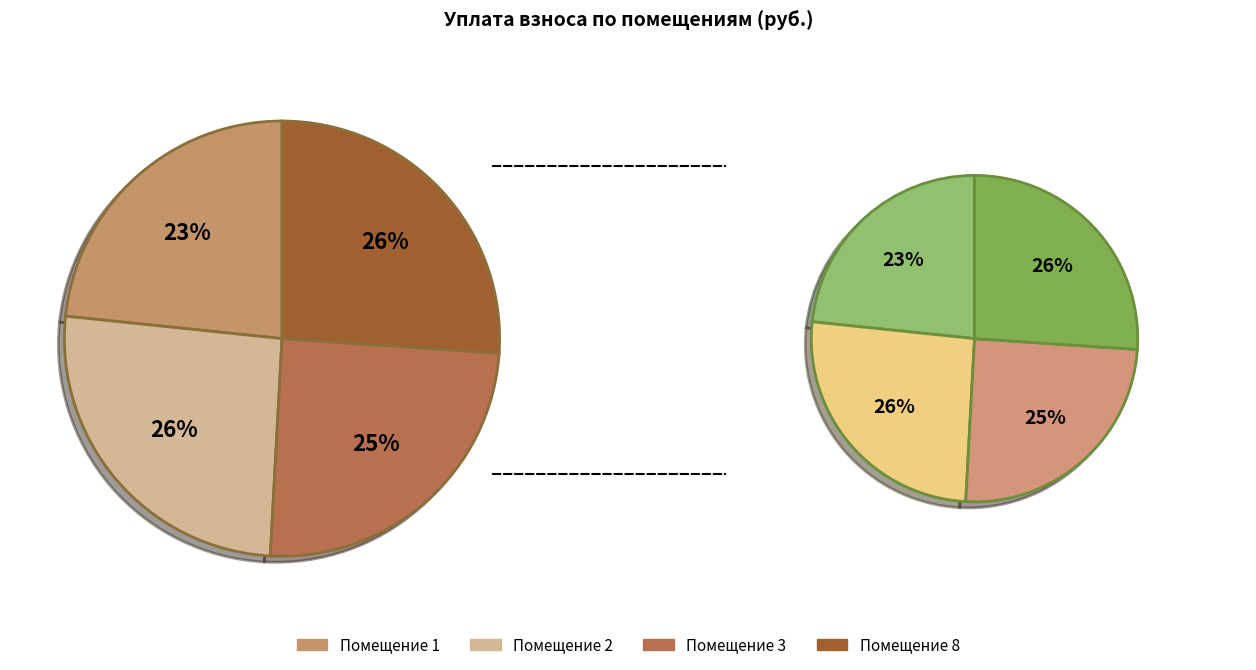

Is 4 the majority of the pie?

No